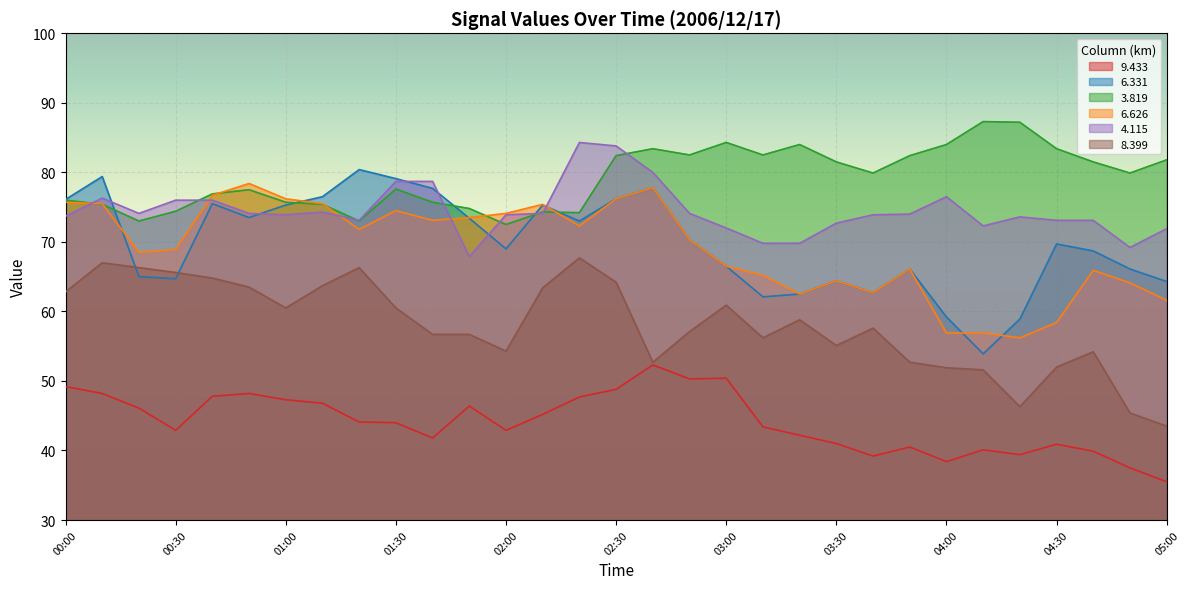

How many categories are shown in the chart?

31